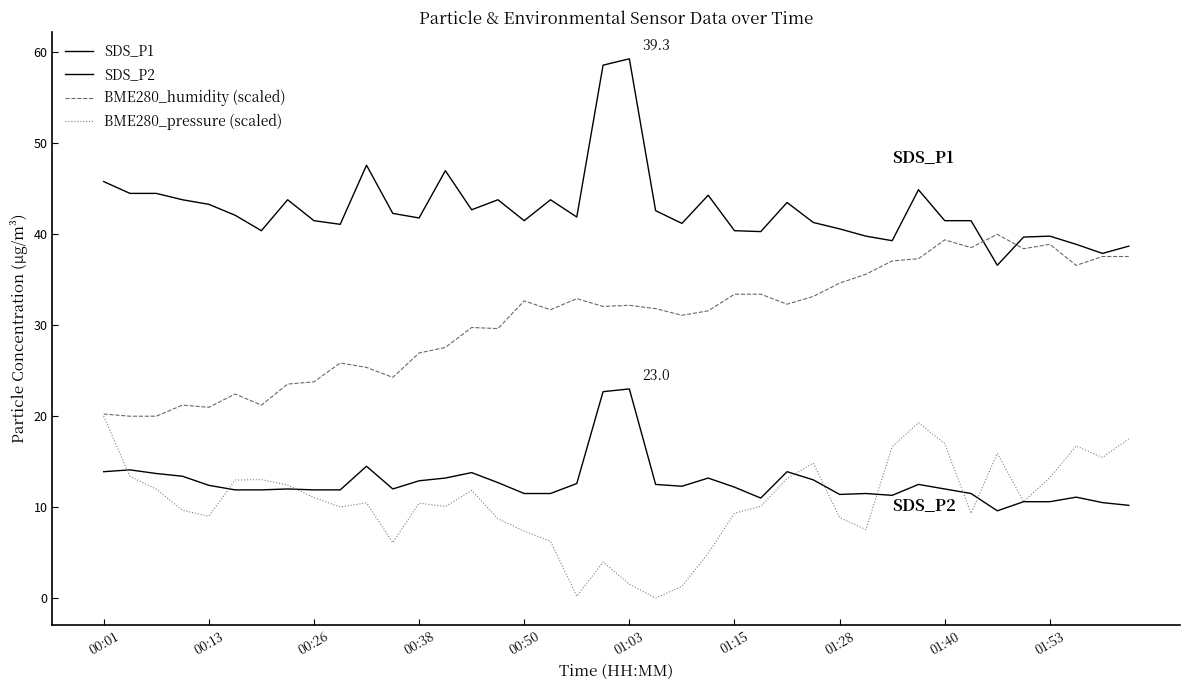

Is this an area chart (filled region under the line)?

No